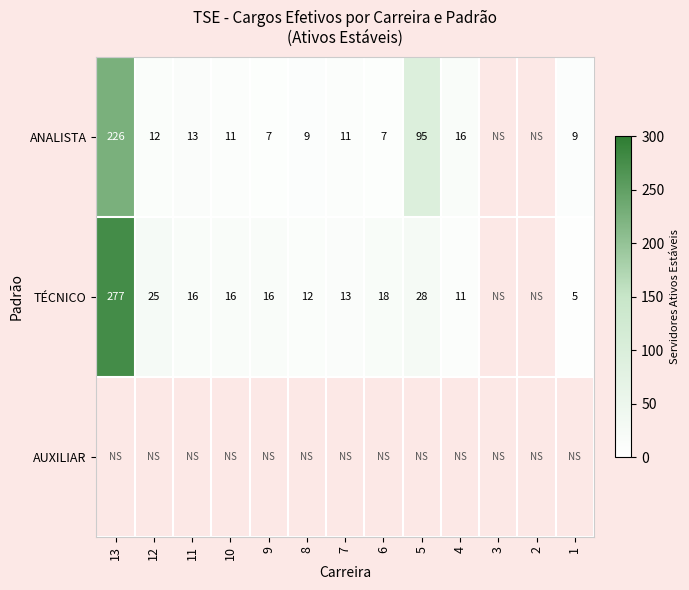

Between 5 and 2, which is larger?

5